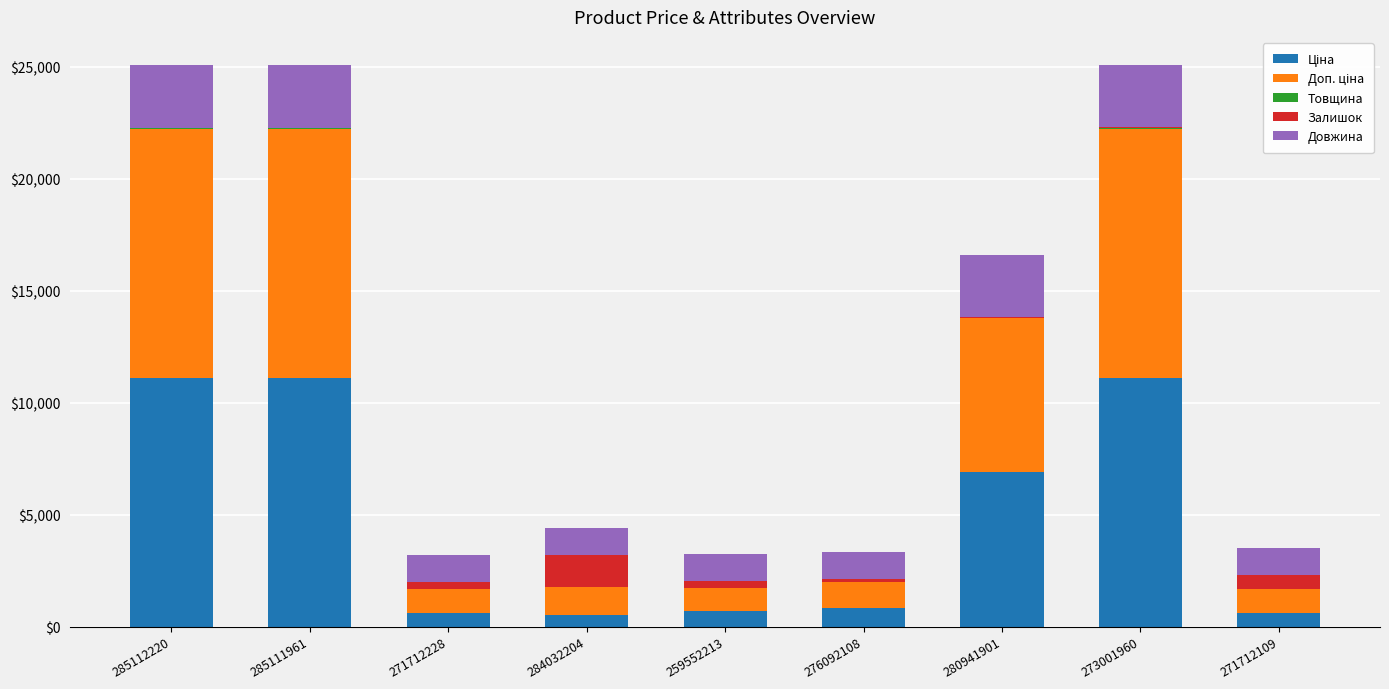

How many distinct data groups are displayed?

5